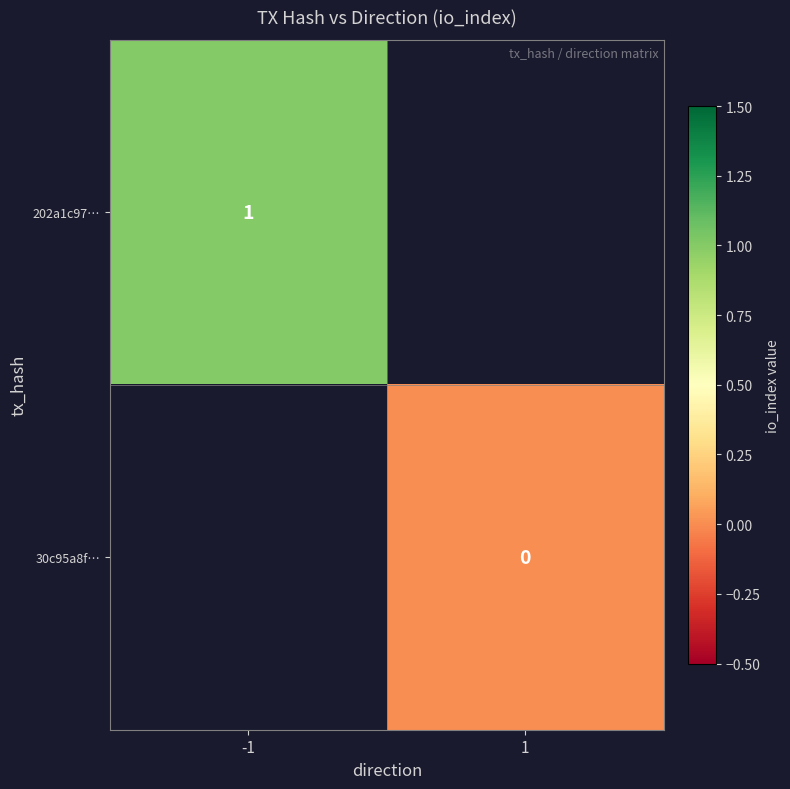

Is the value of 30c95a8f… at 1 greater than the value of 202a1c97… at -1?

No